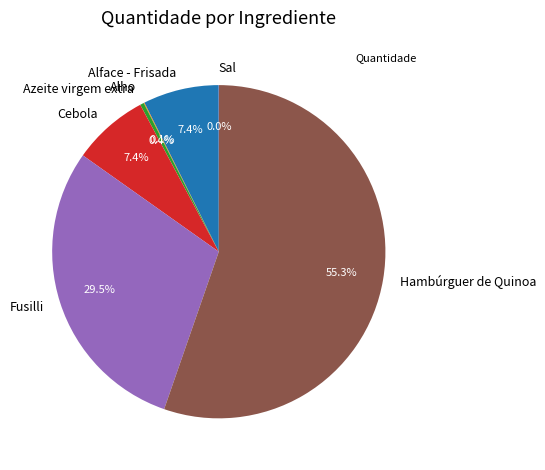

What portion of the pie excludes Azeite virgem extra?

99.6%